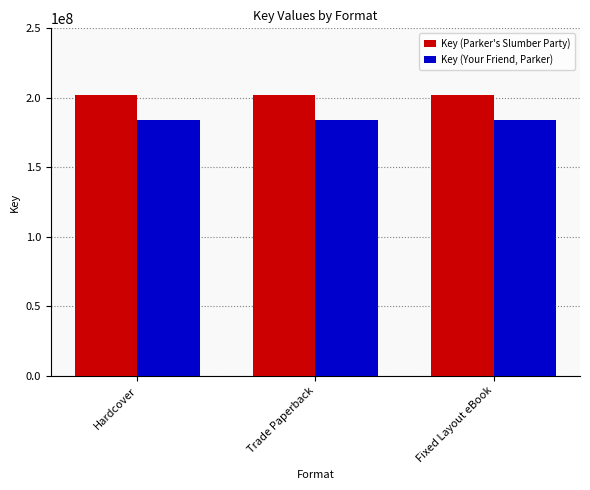

What are all the series names shown in the legend?

Key (Parker's Slumber Party), Key (Your Friend, Parker)